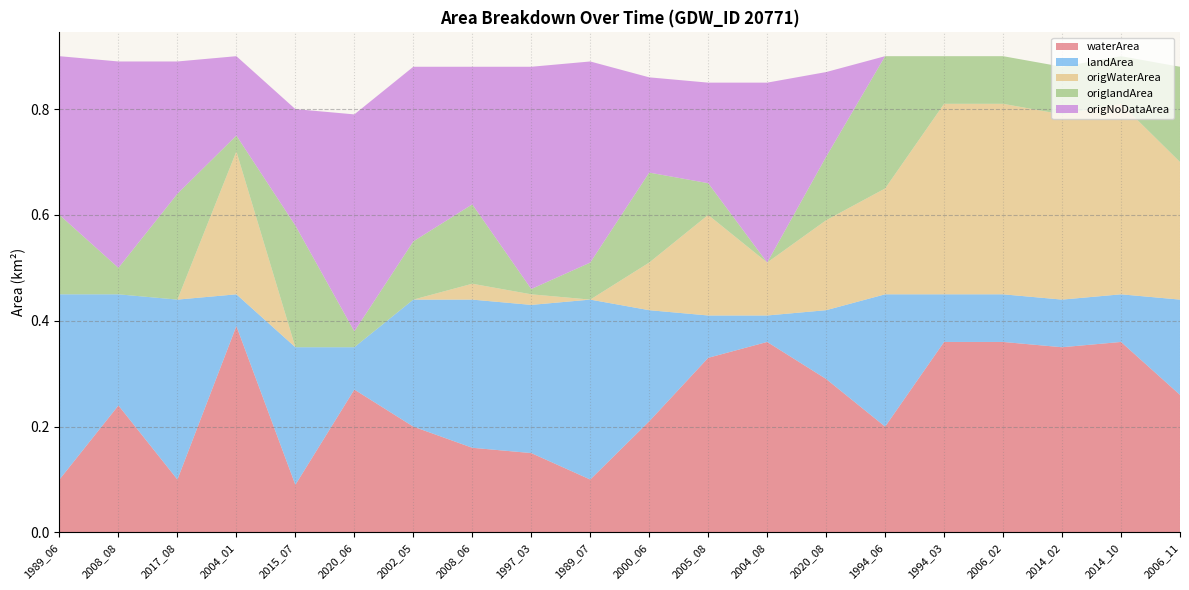

Reading left to right, transcribe all the data shown in this chart.

waterArea: 0.1	0.2	0.1	0.4	0.1	0.3	0.2	0.2	0.1	0.1	0.2	0.3	0.4	0.3	0.2	0.4	0.4	0.3	0.4	0.3
landArea: 0.3	0.2	0.3	0.1	0.3	0.1	0.2	0.3	0.3	0.3	0.2	0.1	0.1	0.1	0.2	0.1	0.1	0.1	0.1	0.2
origWaterArea: 0.0	0.0	0.0	0.3	0.0	0.0	0.0	0.0	0.0	0.0	0.1	0.2	0.1	0.2	0.2	0.4	0.4	0.3	0.4	0.3
origlandArea: 0.1	0.1	0.2	0.0	0.2	0.0	0.1	0.1	0.0	0.1	0.2	0.1	0.0	0.1	0.2	0.1	0.1	0.1	0.1	0.2
origNoDataArea: 0.3	0.4	0.2	0.1	0.2	0.4	0.3	0.3	0.4	0.4	0.2	0.2	0.3	0.2	0.0	0.0	0.0	0.0	0.0	0.0